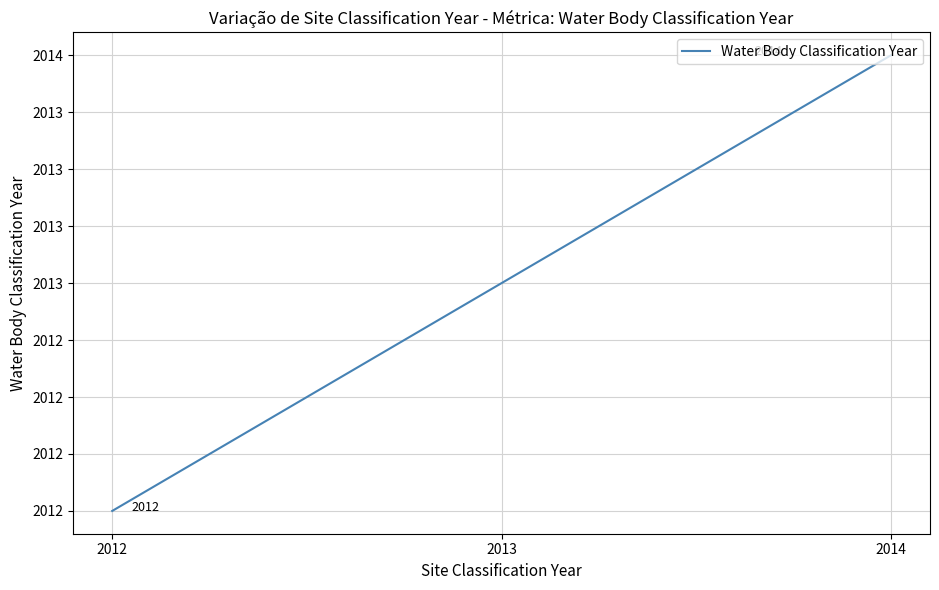

Is this an area chart (filled region under the line)?

No